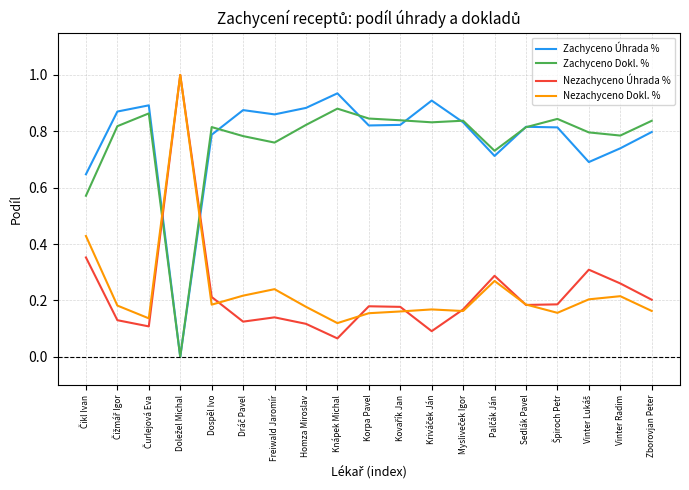

What position from the right is Dospěl Ivo?

15